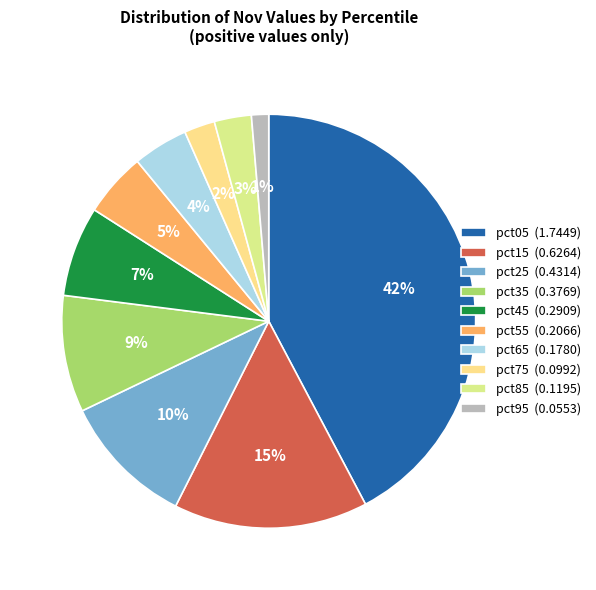

Which slice is the smallest?

pct95